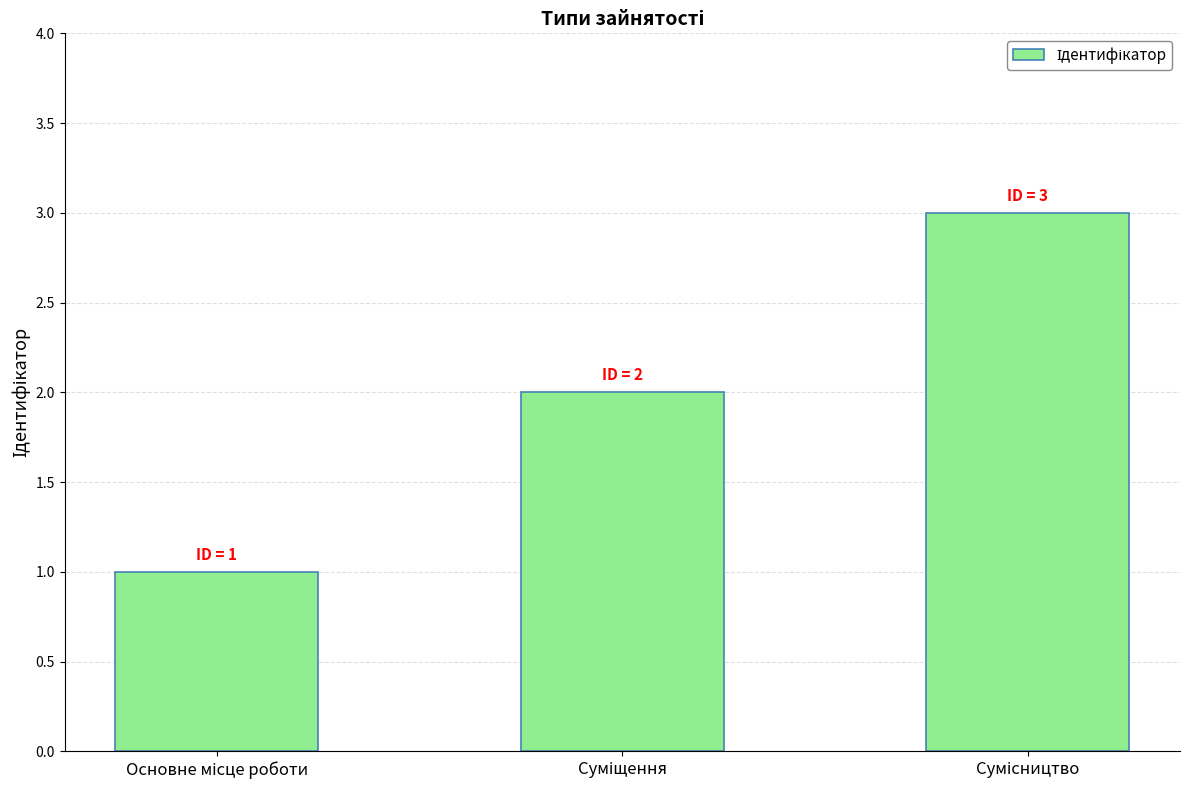

What is the greatest value displayed?

3